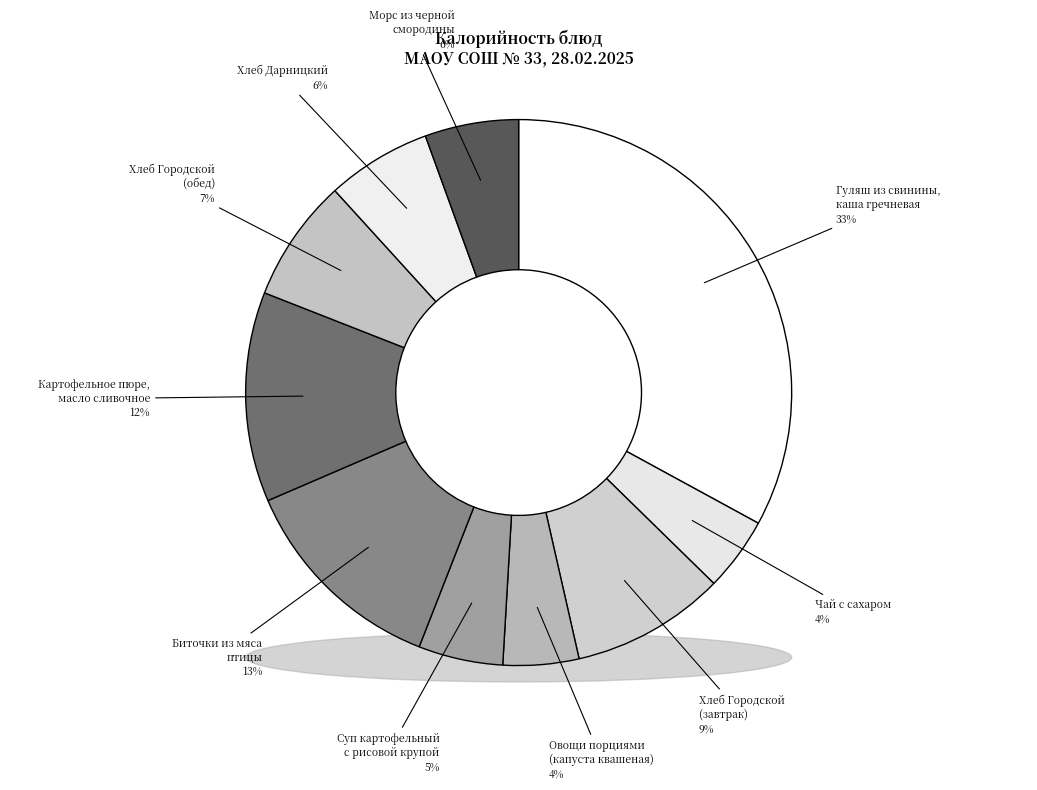

Between Хлеб Дарницкий and Хлеб Городской
(завтрак), which is larger?

Хлеб Городской
(завтрак)